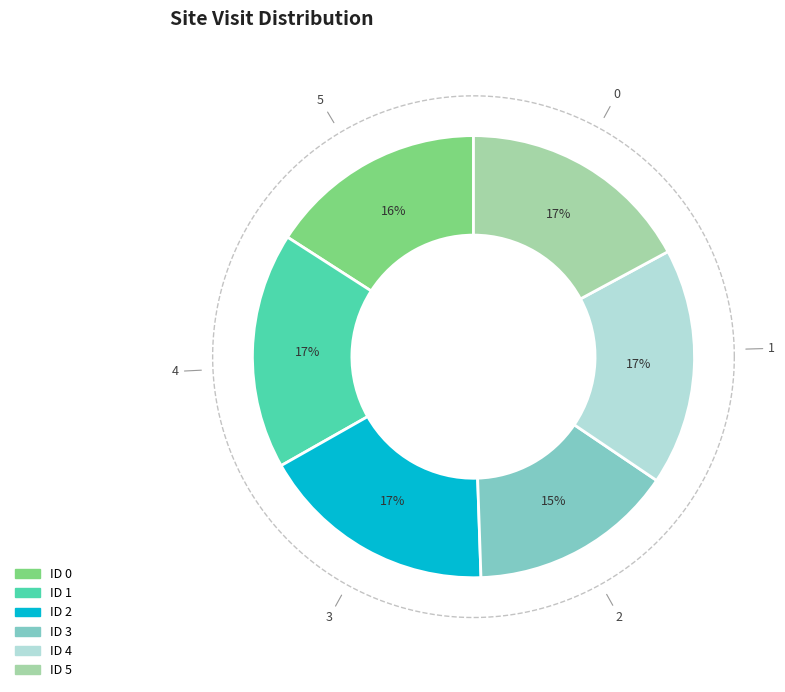

Count the number of slices in the pie.

6